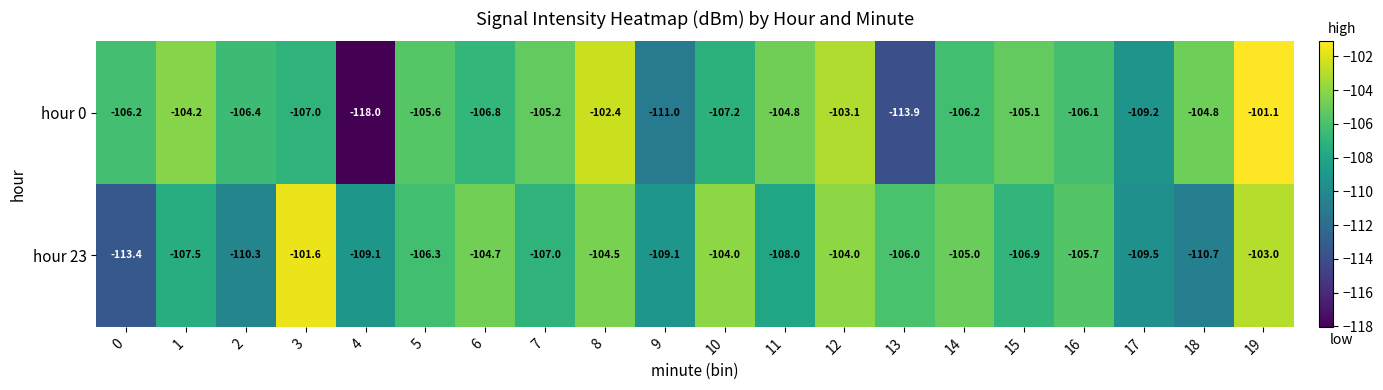

What is the difference between the maximum and second lowest values in the hour 23 series?

9.1